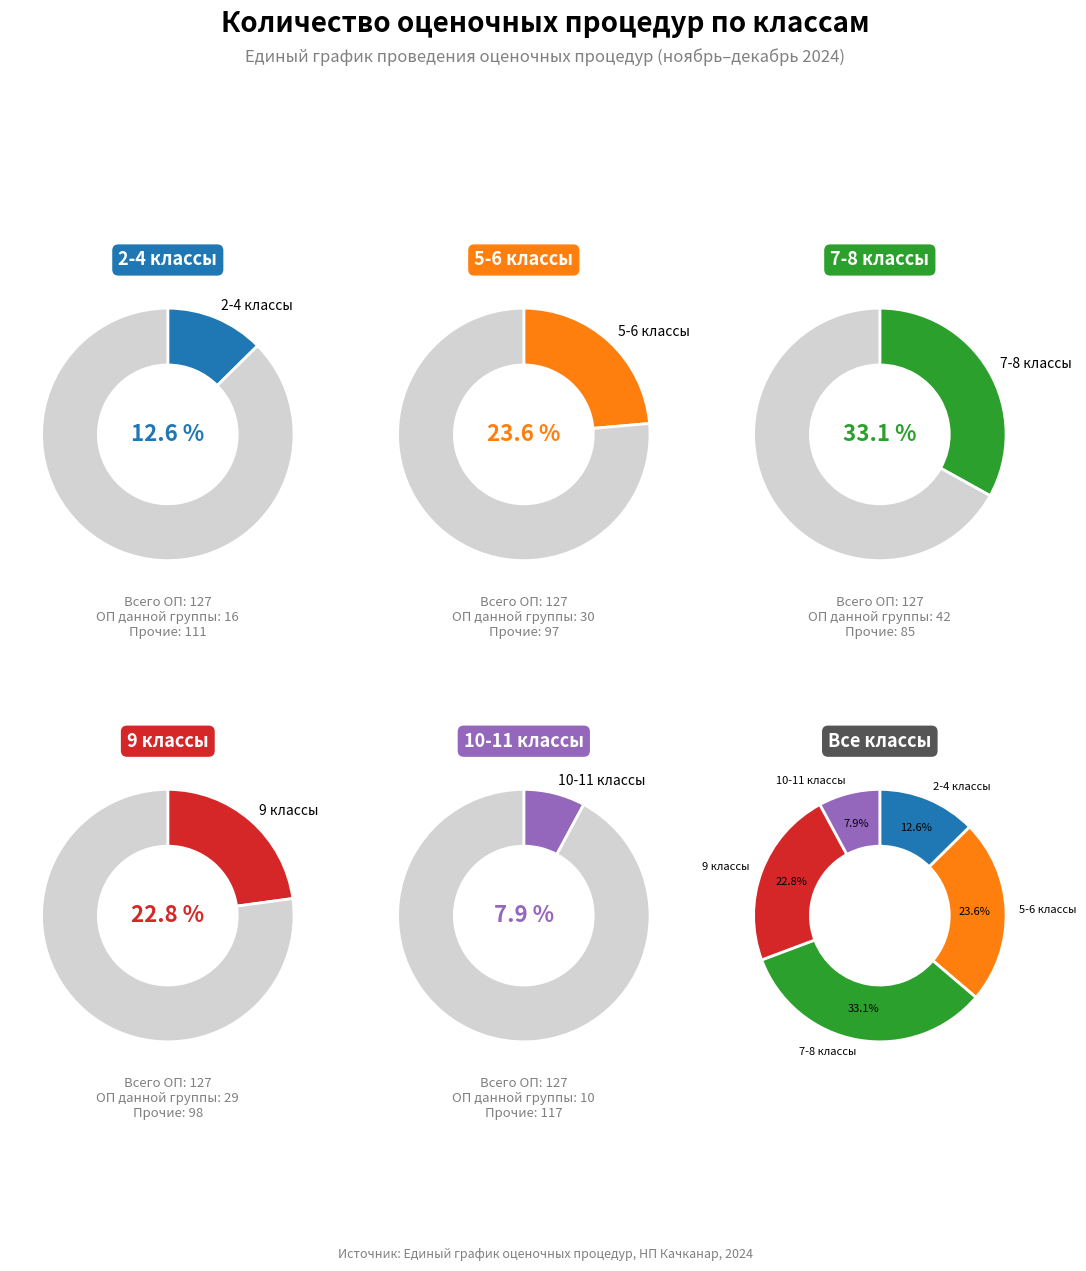

Does any single category account for the majority?

No